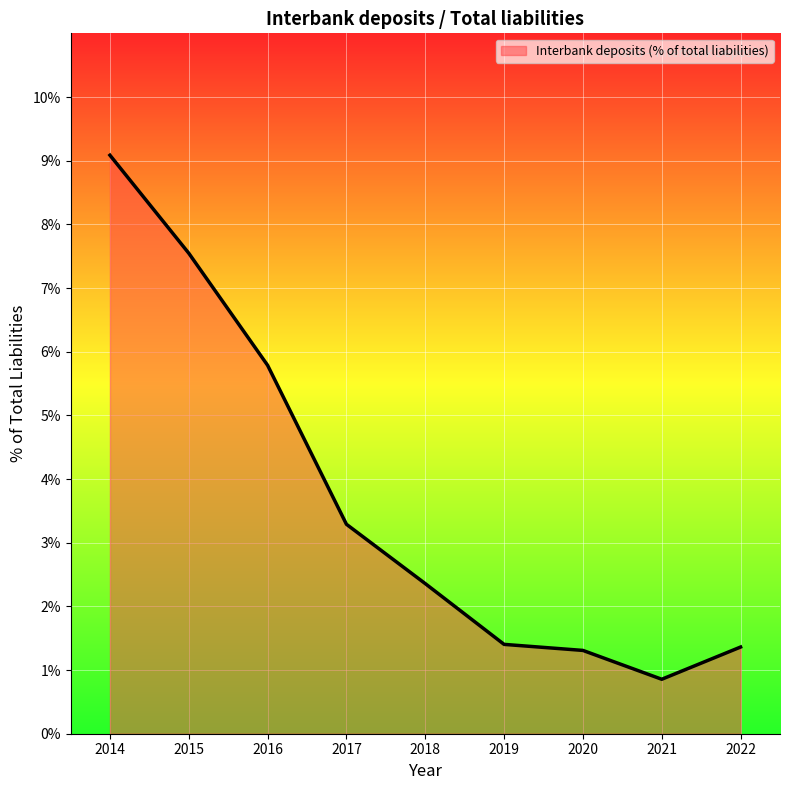

How many lines are shown in the chart?

1